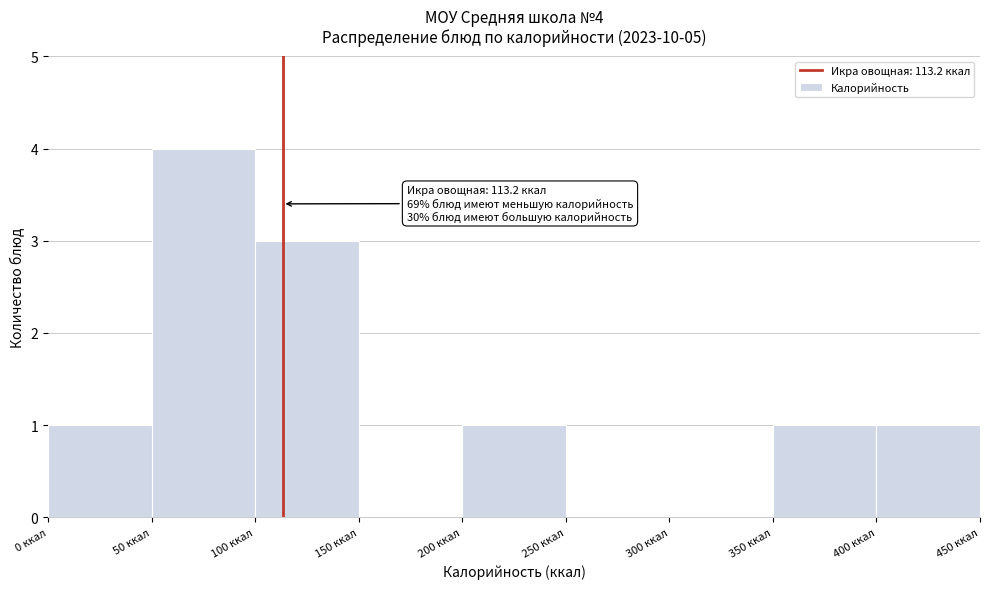

Which range on the x-axis has the tallest bar?

50 to 100